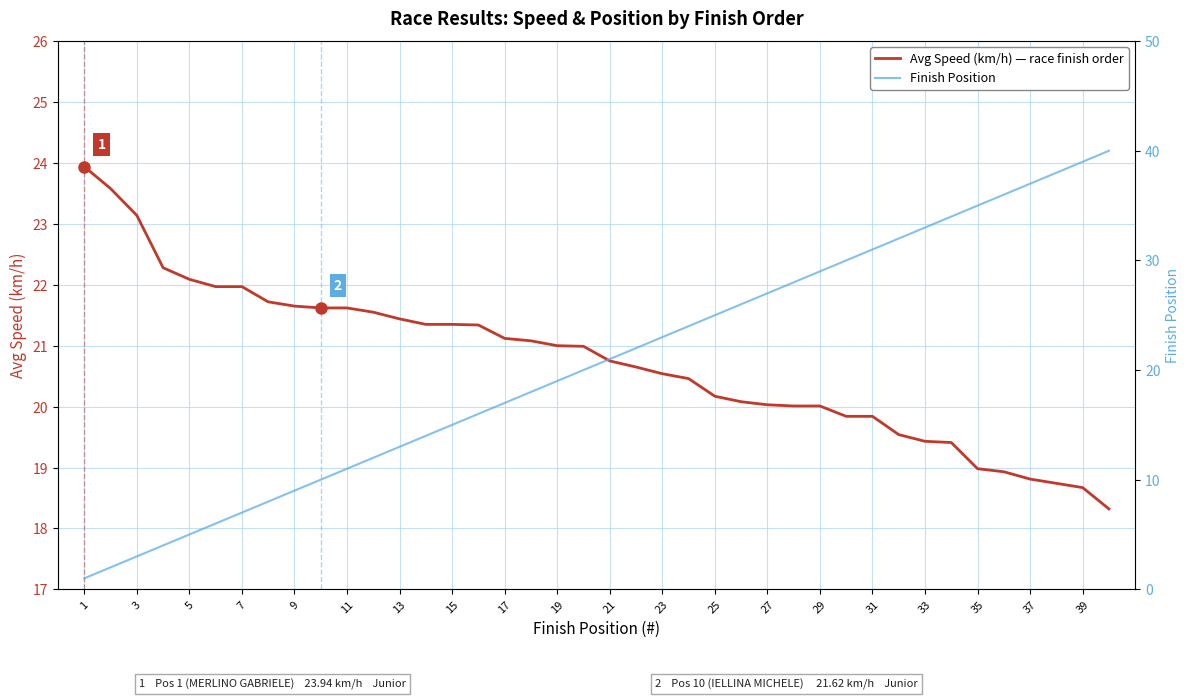

Rank the series at 27 from lowest to highest value.

Avg Speed (km/h) — race finish order, Finish Position